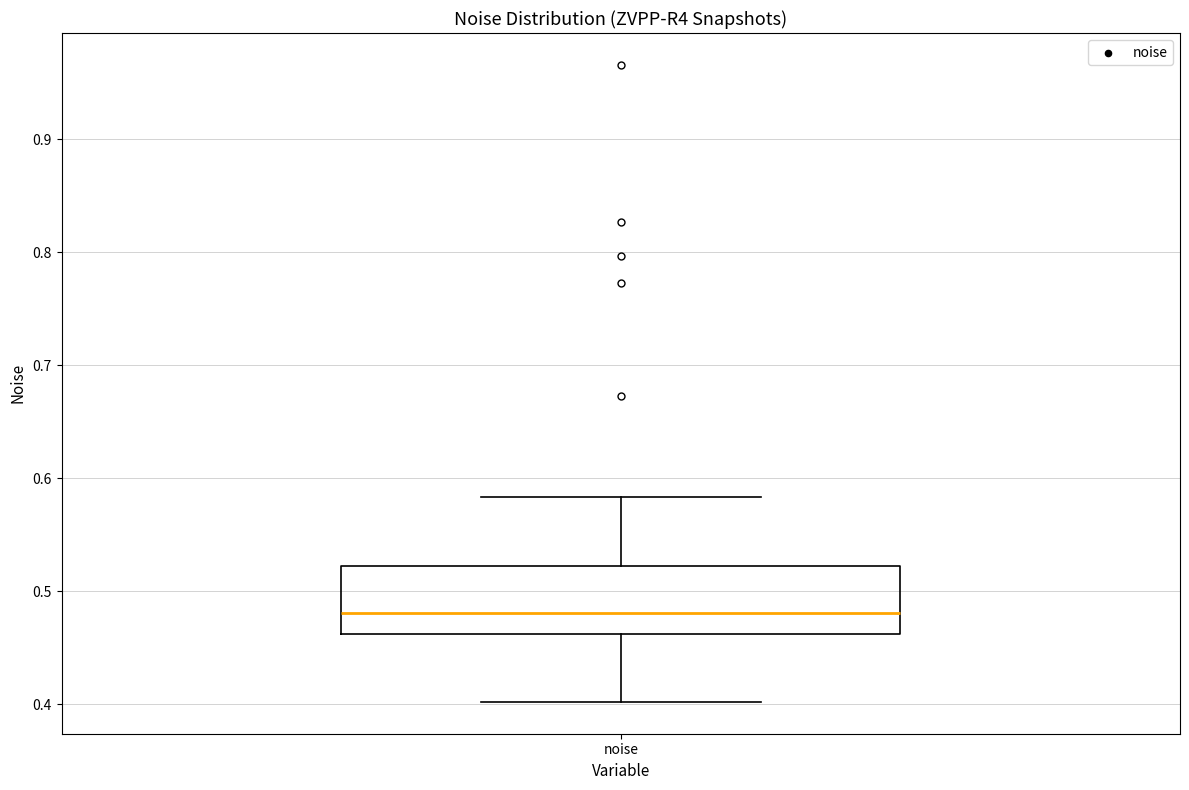

Where is the upper edge of the box for noise on the y-axis? The values are not printed on the chart, so give them approximately, as read against the axis.

0.52